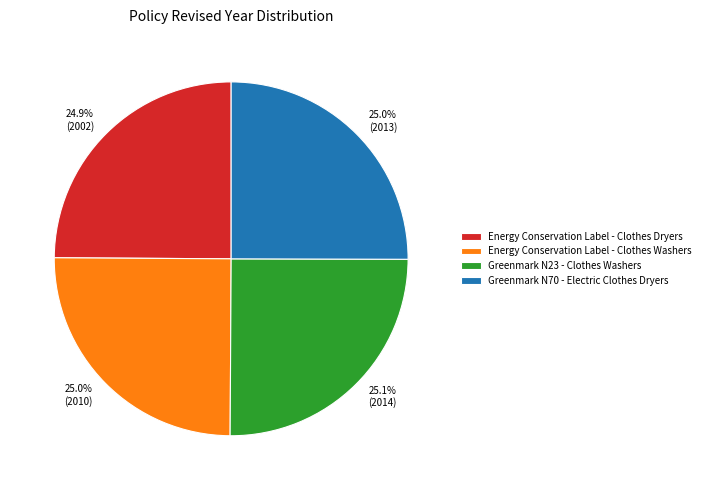

To the nearest percent, what is the combined percentage of Energy Conservation Label - Clothes Dryers and Greenmark N70 - Electric Clothes Dryers?

50%